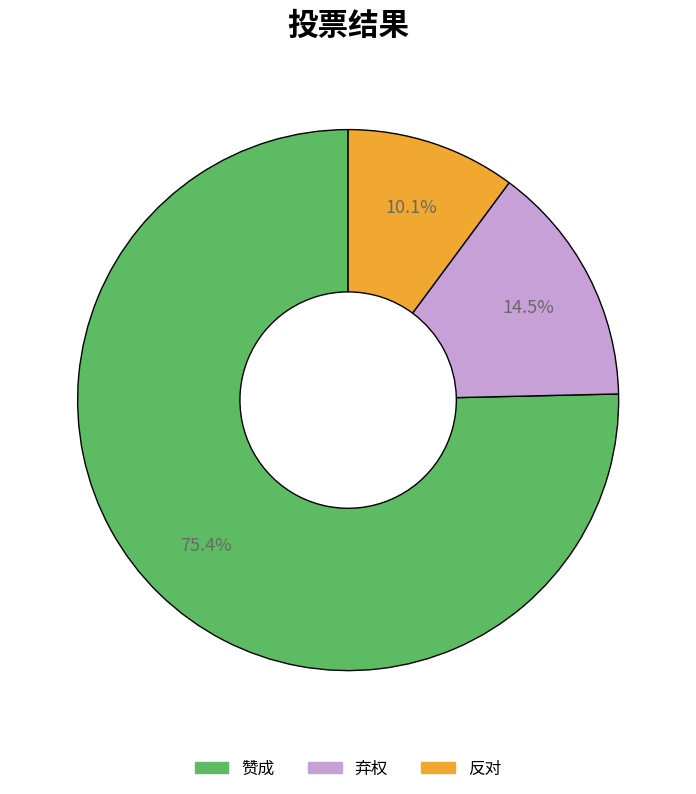

Between 反对 and 弃权, which is larger?

弃权